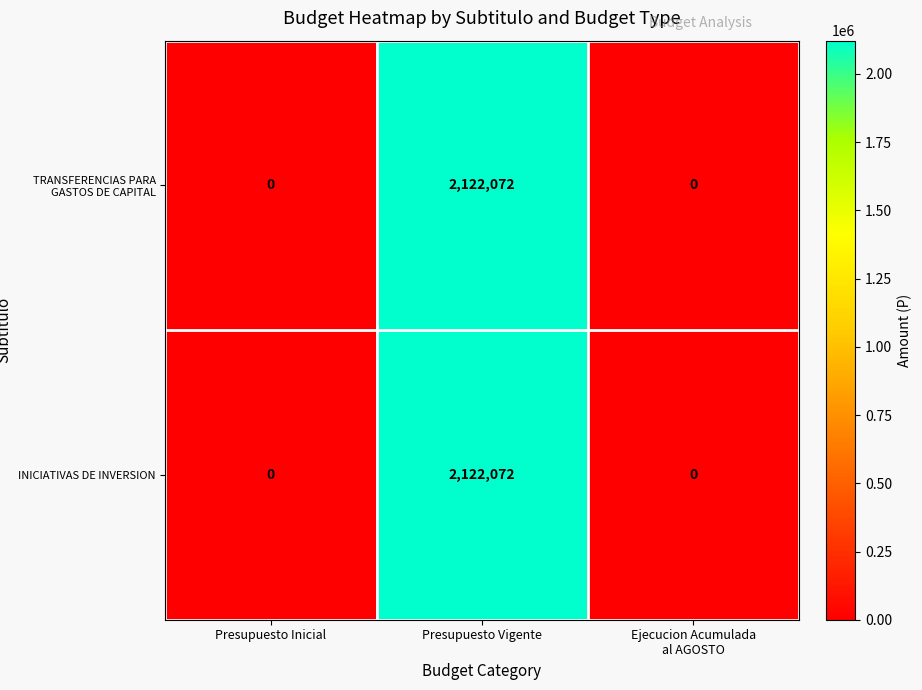

What is the sum of the TRANSFERENCIAS PARA GASTOS DE CAPITAL values at Presupuesto Inicial and Presupuesto Vigente?

2122072